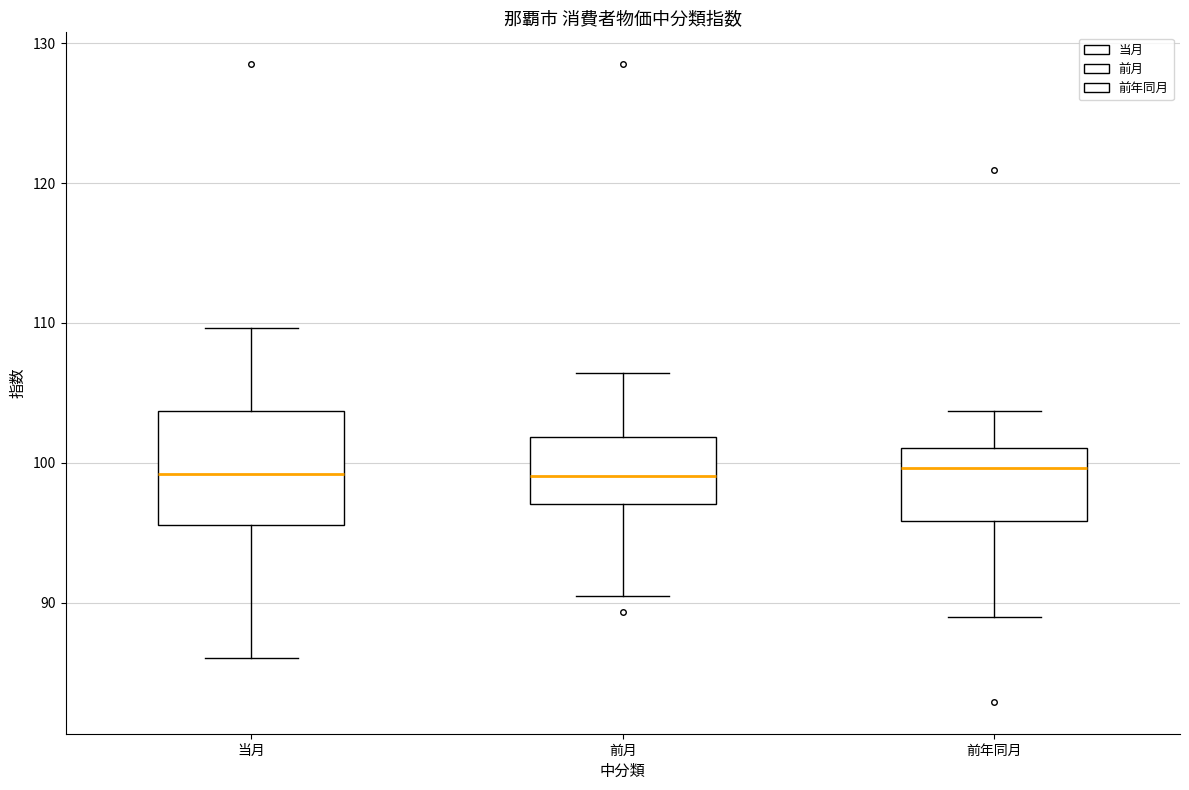

Where does the upper whisker of the box for 当月 end on the y-axis? The values are not printed on the chart, so give them approximately, as read against the axis.

110